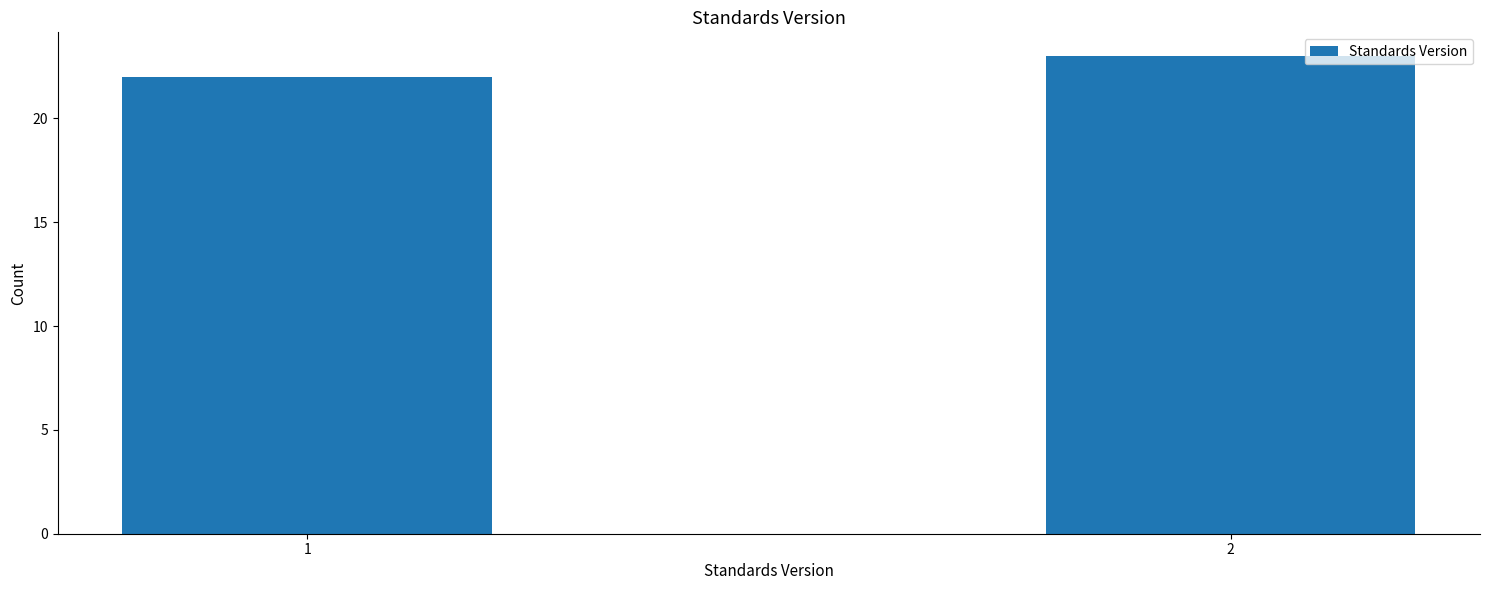

Reading left to right, extract all data points from this chart.

1=22	2=23